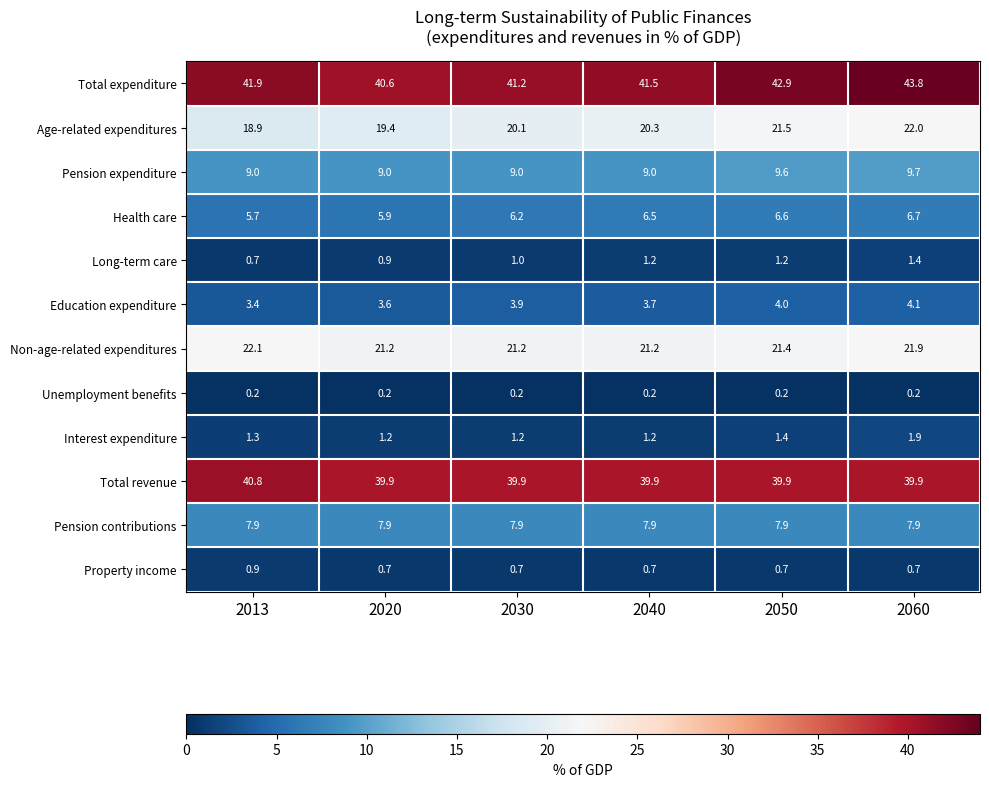

Count the number of categories in the chart.

6